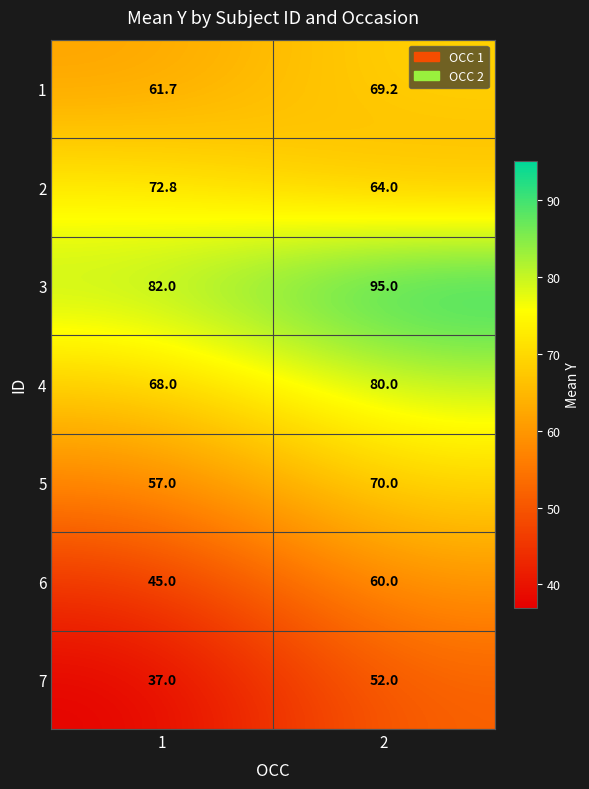

What is the sum of all 6 values?

105.0